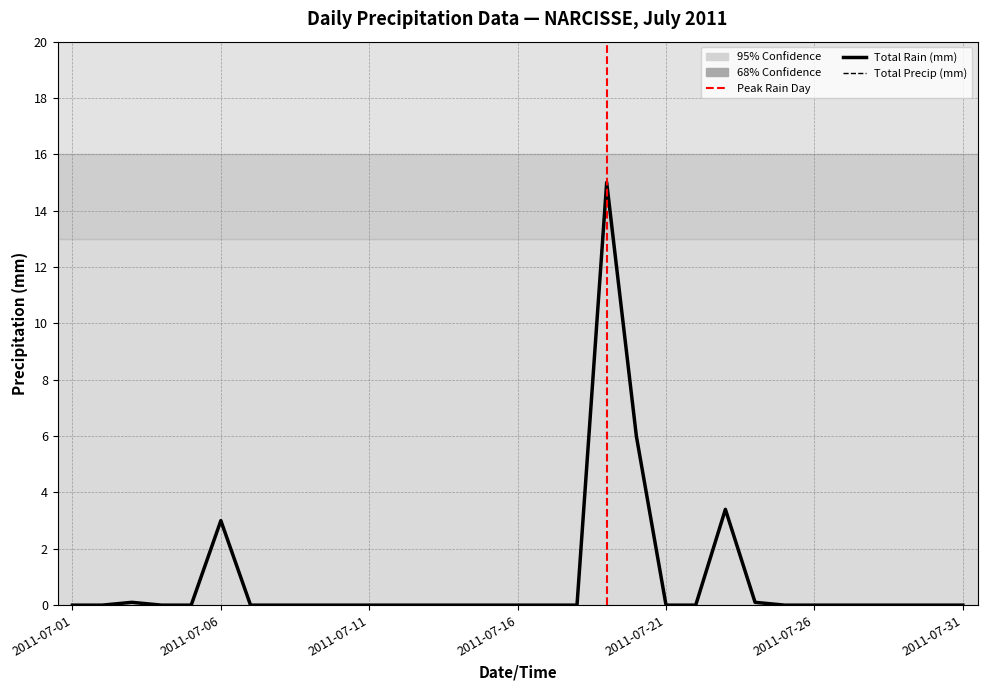

Reading left to right, what are all the values shown in this chart?

Total Rain (mm): 2011-07-01=0.0	2011-07-02=0.0	2011-07-03=0.1	2011-07-04=0.0	2011-07-05=0.0	2011-07-06=3.0	2011-07-07=0.0	2011-07-08=0.0	2011-07-09=0.0	2011-07-10=0.0	2011-07-11=0.0	2011-07-12=0.0	2011-07-13=0.0	2011-07-14=0.0	2011-07-15=0.0	2011-07-16=0.0	2011-07-17=0.0	2011-07-18=0.0	2011-07-19=15.0	2011-07-20=6.0	2011-07-21=0.0	2011-07-22=0.0	2011-07-23=3.4	2011-07-24=0.1	2011-07-25=0.0	2011-07-26=0.0	2011-07-27=0.0	2011-07-28=0.0	2011-07-29=0.0	2011-07-30=0.0	2011-07-31=0.0
Total Precip (mm): 2011-07-01=0.0	2011-07-02=0.0	2011-07-03=0.1	2011-07-04=0.0	2011-07-05=0.0	2011-07-06=3.0	2011-07-07=0.0	2011-07-08=0.0	2011-07-09=0.0	2011-07-10=0.0	2011-07-11=0.0	2011-07-12=0.0	2011-07-13=0.0	2011-07-14=0.0	2011-07-15=0.0	2011-07-16=0.0	2011-07-17=0.0	2011-07-18=0.0	2011-07-19=15.0	2011-07-20=6.0	2011-07-21=0.0	2011-07-22=0.0	2011-07-23=3.4	2011-07-24=0.1	2011-07-25=0.0	2011-07-26=0.0	2011-07-27=0.0	2011-07-28=0.0	2011-07-29=0.0	2011-07-30=0.0	2011-07-31=0.0